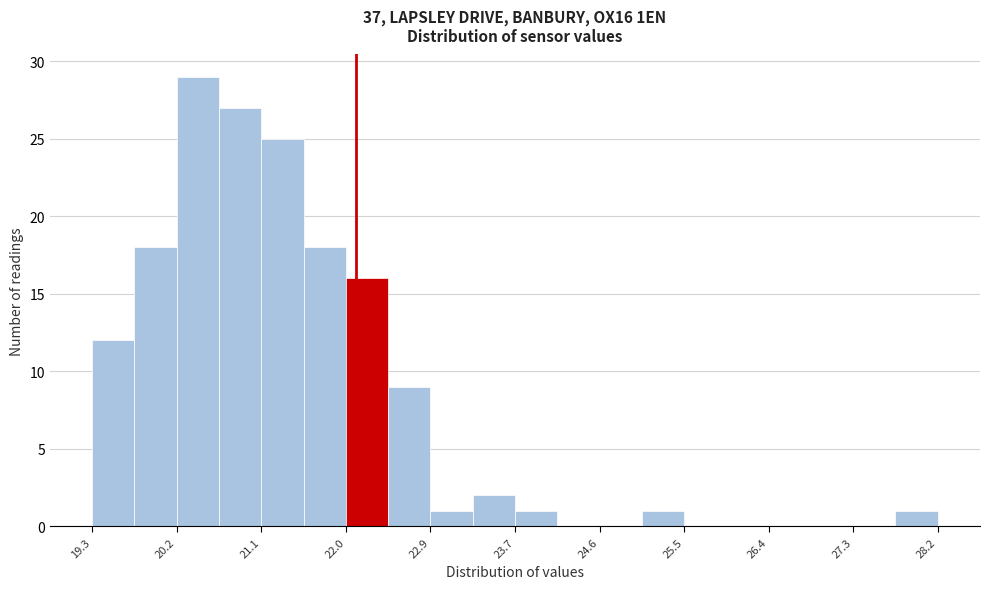

Reading left to right, transcribe this chart: for each bar, give the range it covers on the x-axis and its height. Neither the bar edges nor the heights are printed on the chart, so give them approximately, as read against the axes.

19.3 to 19.7: 12
19.7 to 20.2: 18
20.2 to 20.6: 29
20.6 to 21.1: 27
21.1 to 21.5: 25
21.5 to 22.0: 18
22.0 to 22.4: 16
22.4 to 22.9: 9
22.9 to 23.3: 1
23.3 to 23.7: 2
23.7 to 24.2: 1
24.2 to 24.6: 0
24.6 to 25.1: 0
25.1 to 25.5: 1
25.5 to 26.0: 0
26.0 to 26.4: 0
26.4 to 26.8: 0
26.8 to 27.3: 0
27.3 to 27.7: 0
27.7 to 28.2: 1